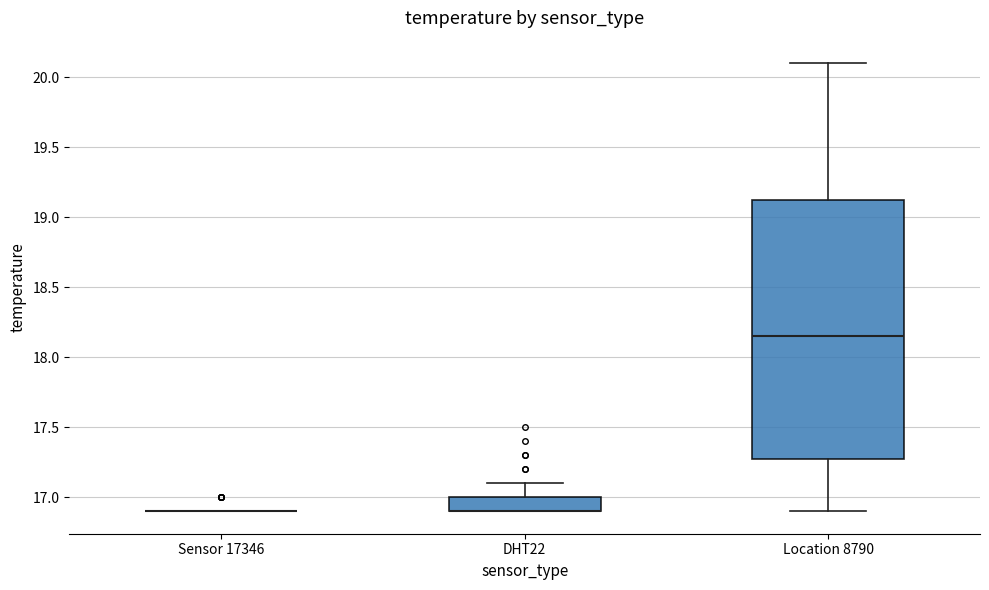

Reading left to right, transcribe this box plot: for each box, give where its median line is, the range the box spans, and where its two whiskers end, as read against the y-axis. The values are not printed on the chart, so give them approximately, as read against the axis.

Sensor 17346: box collapsed to a line at 16.90, whiskers 16.90 to 16.90
DHT22: median 16.90 (drawn on the box's lower edge), box 16.90 to 17.00, whiskers 16.90 to 17.10
Location 8790: median 18.15, box 17.30 to 19.15, whiskers 16.90 to 20.10